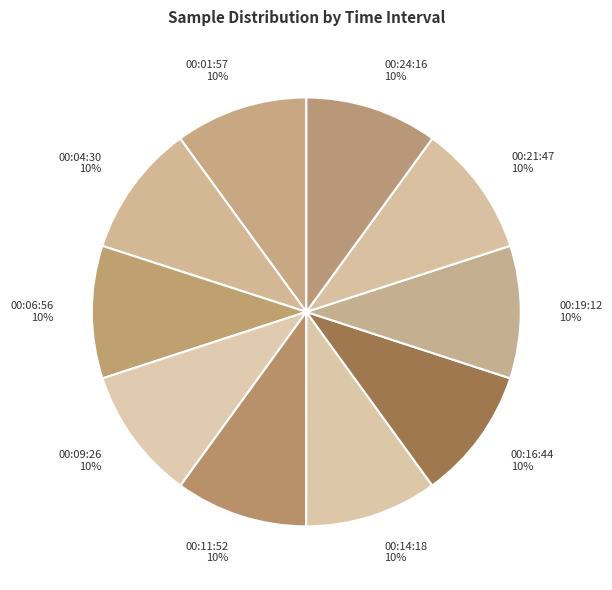

Is there a majority slice in this chart?

No